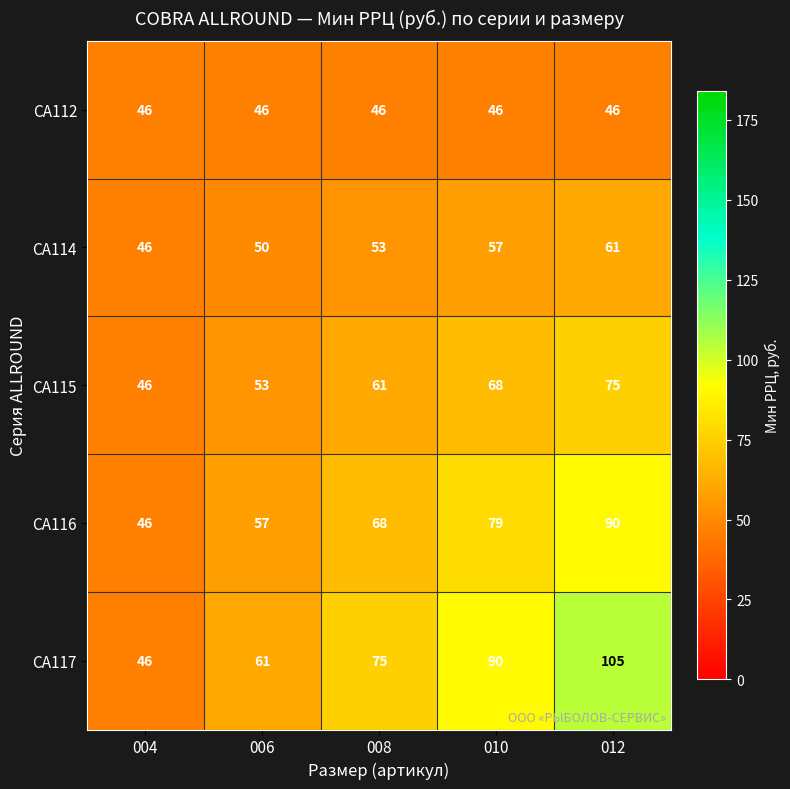

How many CA116 values are between 57 and 79?

3